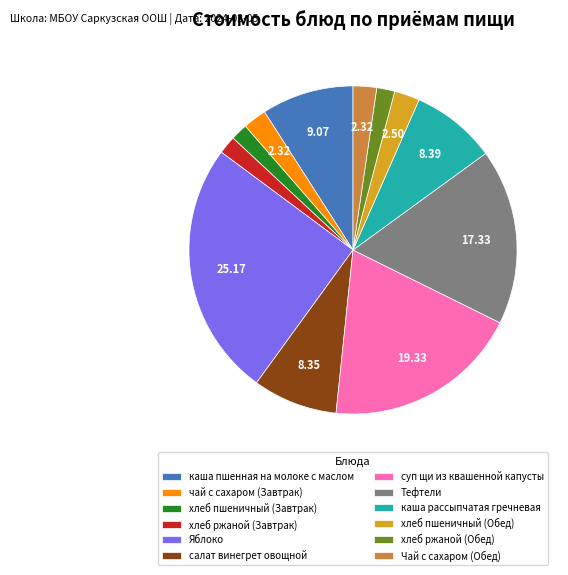

Does Тефтели account for over 50% of the chart?

No